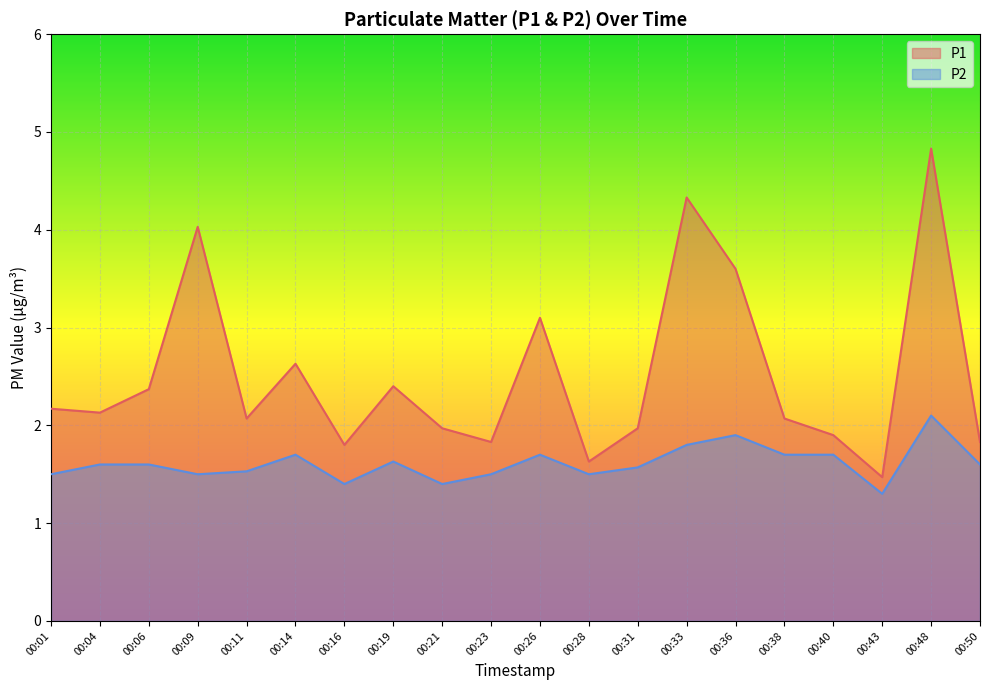

What is the approximate value of P1 at 00:01?

2.2